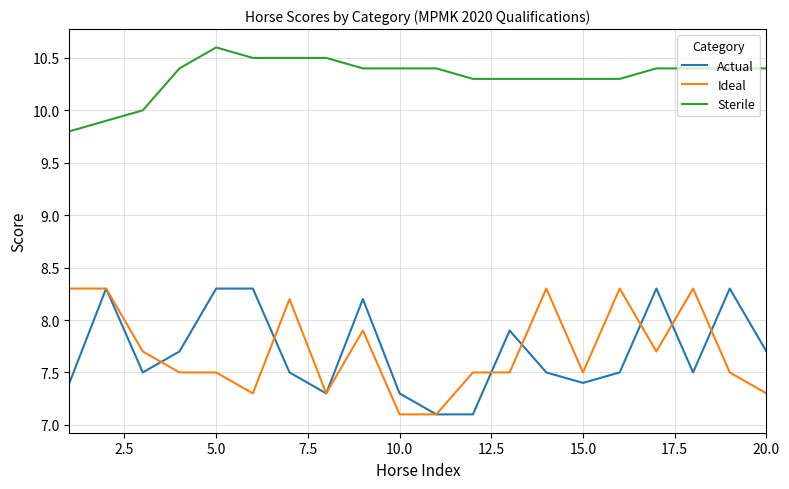

True or false: Sterile and Ideal intersect in this chart.

False